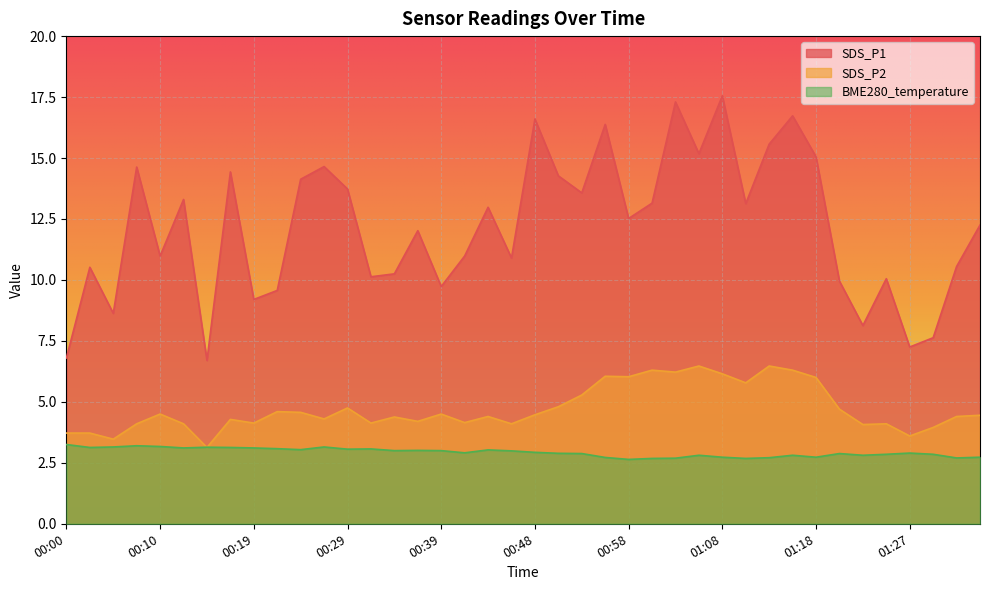

The value of SDS_P2 at 01:15 is 6.3. True or false?

True